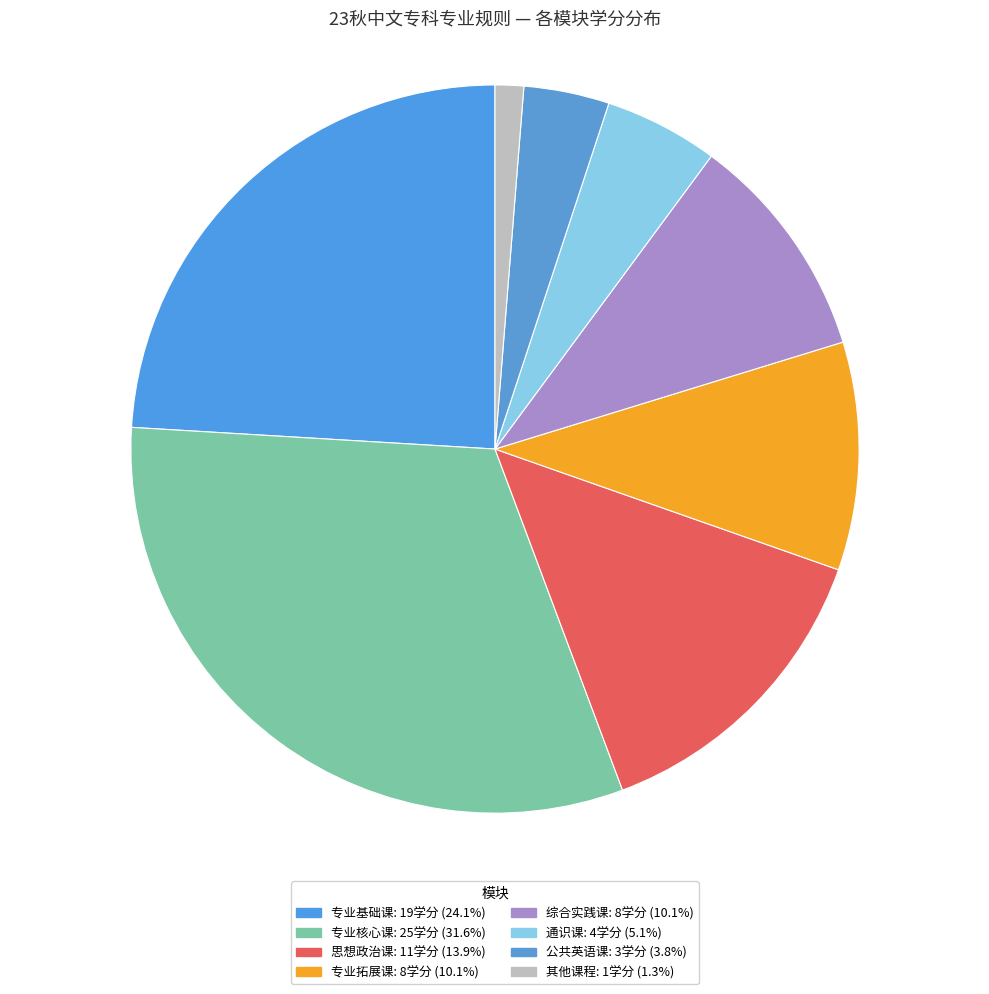

Does 通识课 account for over 50% of the chart?

No